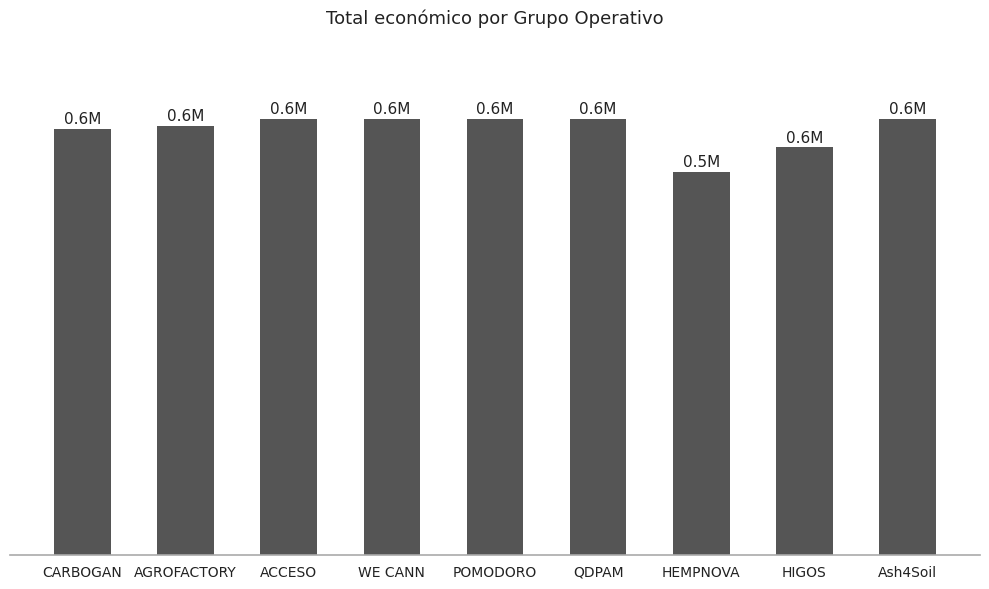

Reading left to right, extract all data points from this chart.

CARBOGAN=585914	AGROFACTORY=590382	ACCESO=599779	WE CANN=599584	POMODORO=599540	QDPAM=599986	HEMPNOVA=526962	HIGOS=560529	Ash4Soil=600000